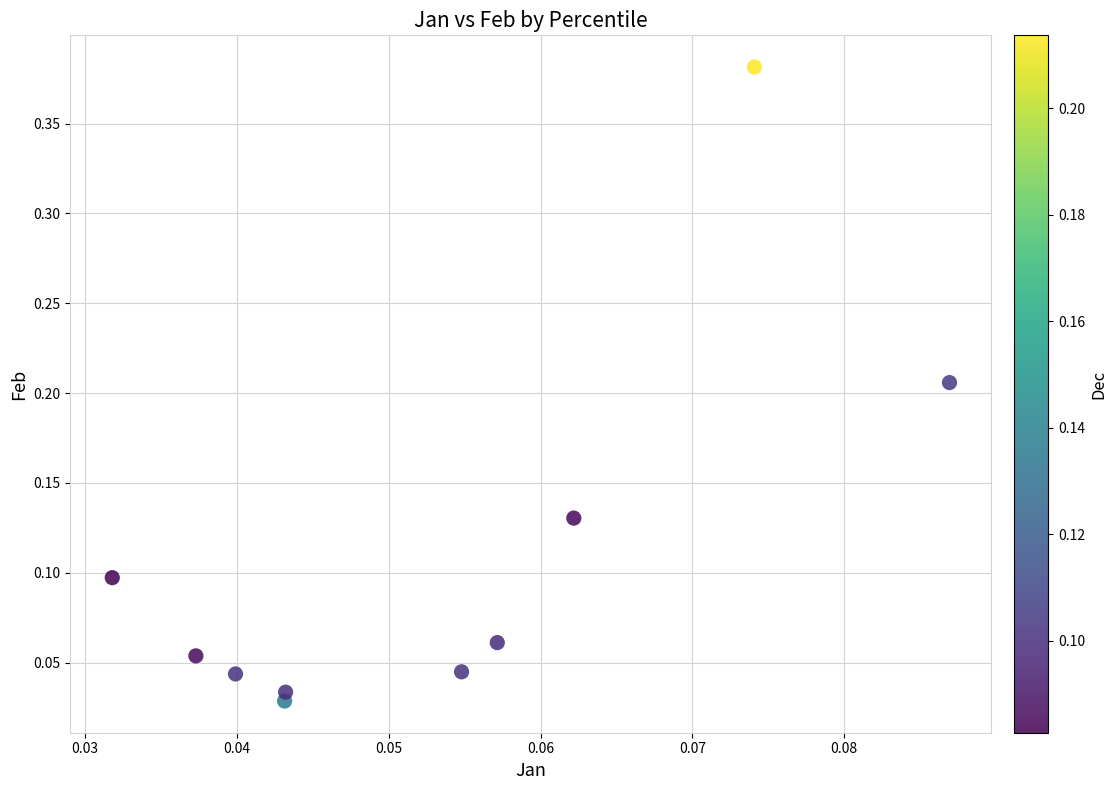

Count the number of points in this scatter plot.

10